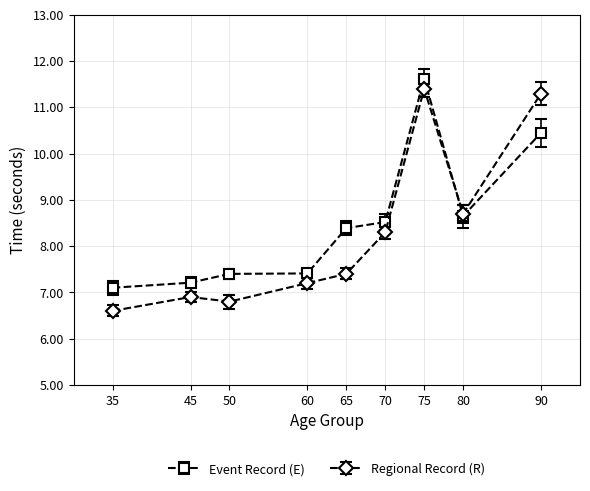

What is the value of the Event Record (E) point at the 6th from the left?

8.5